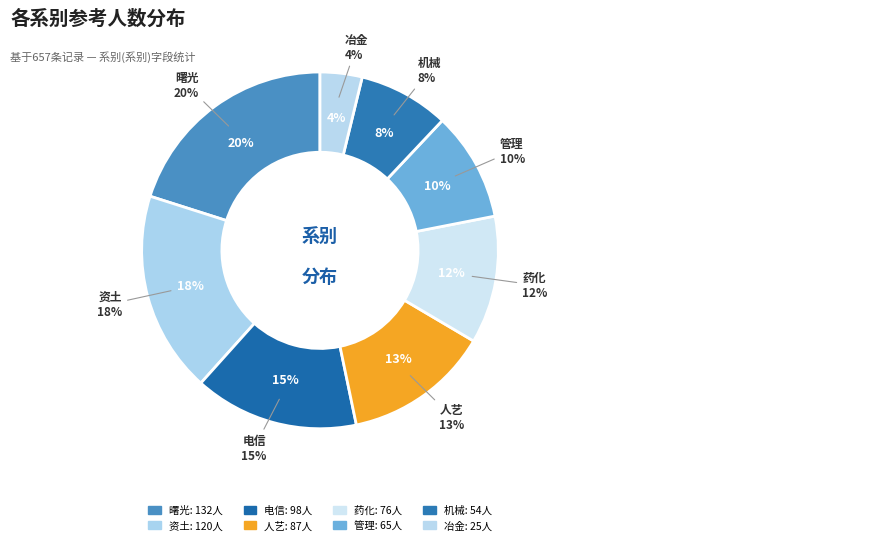

Is it true that 电信 is 3% of the pie?

False